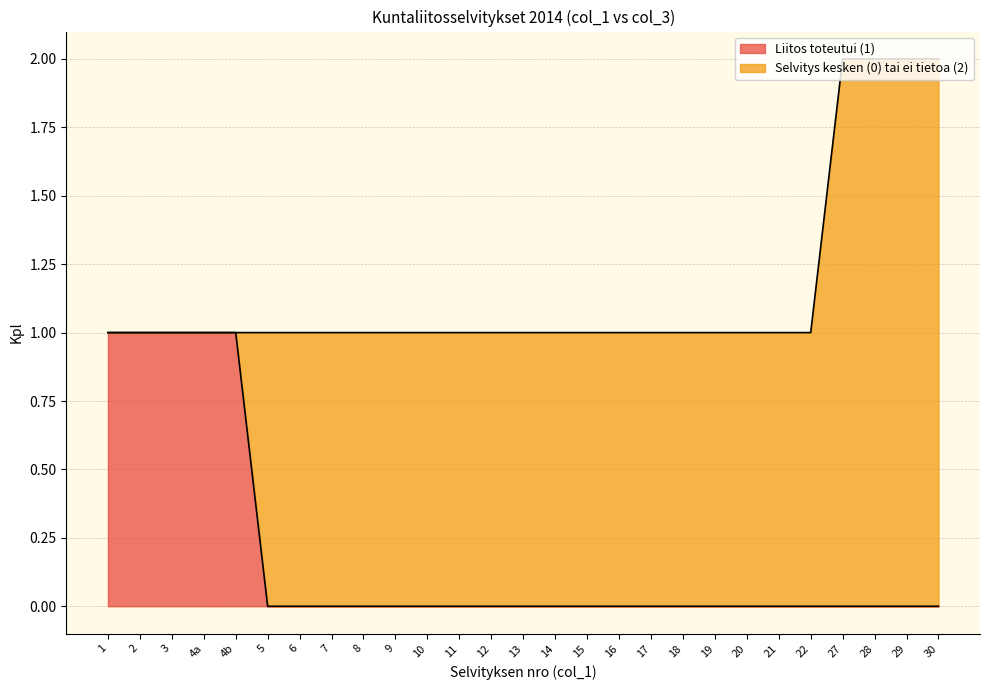

Count the number of values greater than 0.

5